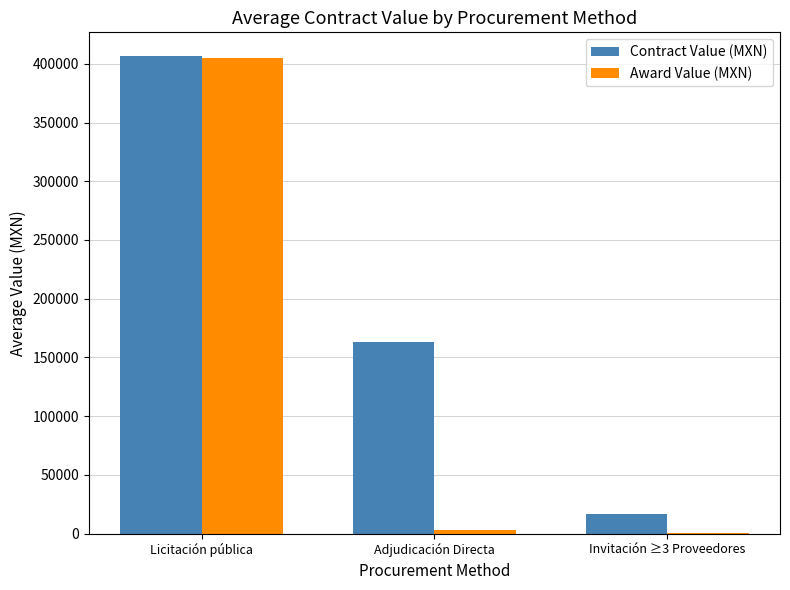

Where does the Contract Value (MXN) series first go above 162708?

Licitación pública